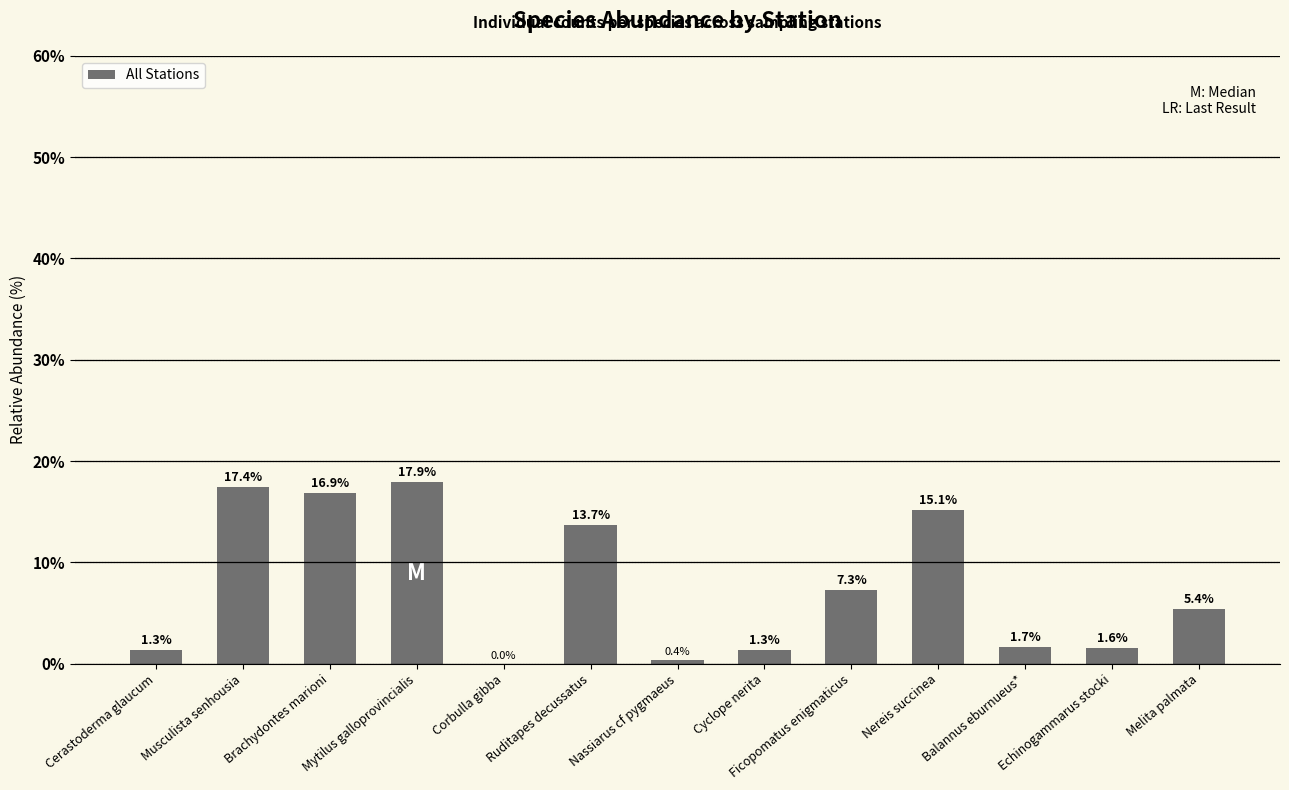

Read the value at Brachydontes marioni.

16.9